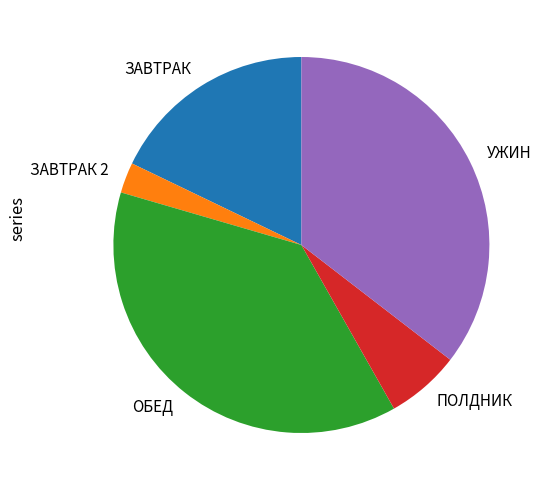

Which has a higher value, ЗАВТРАК 2 or УЖИН?

УЖИН